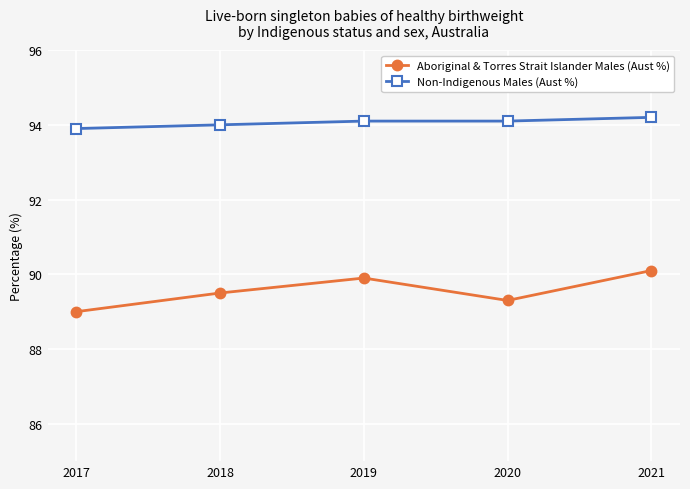

What is the difference between the Non-Indigenous Males (Aust %) values at 2018 and 2021?

0.2